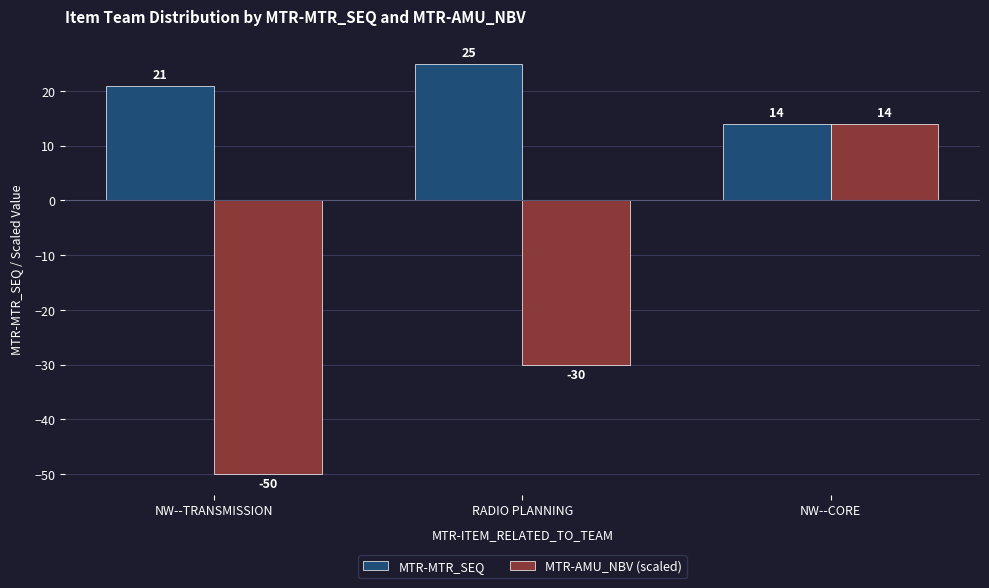

Reading right to left, what are all the values shown in this chart?

MTR-MTR_SEQ: 14	25	21
MTR-AMU_NBV (scaled): 14	-30	-50